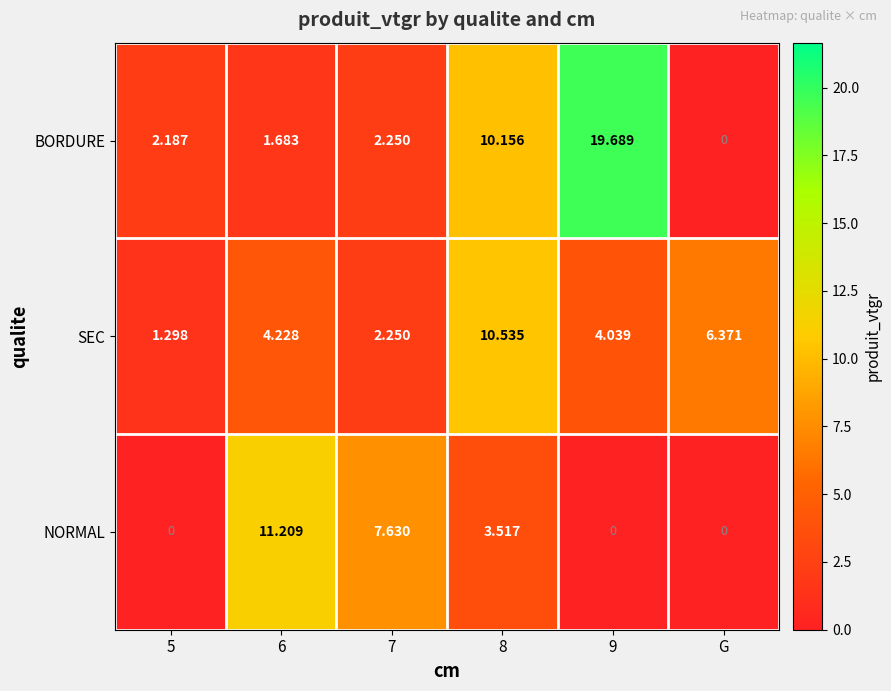

What is the difference between the highest and lowest values at 8?

7.0